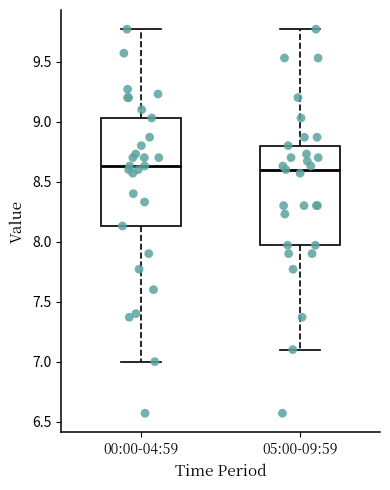

Reading left to right, read every box against the y-axis: the position of its median line, the range the box covers, and the ends of its whiskers. The values are not printed on the chart, so give them approximately, as read against the axis.

00:00-04:59: median 8.65, box 8.15 to 9.05, whiskers 7.00 to 9.75
05:00-09:59: median 8.60, box 7.95 to 8.80, whiskers 7.10 to 9.75